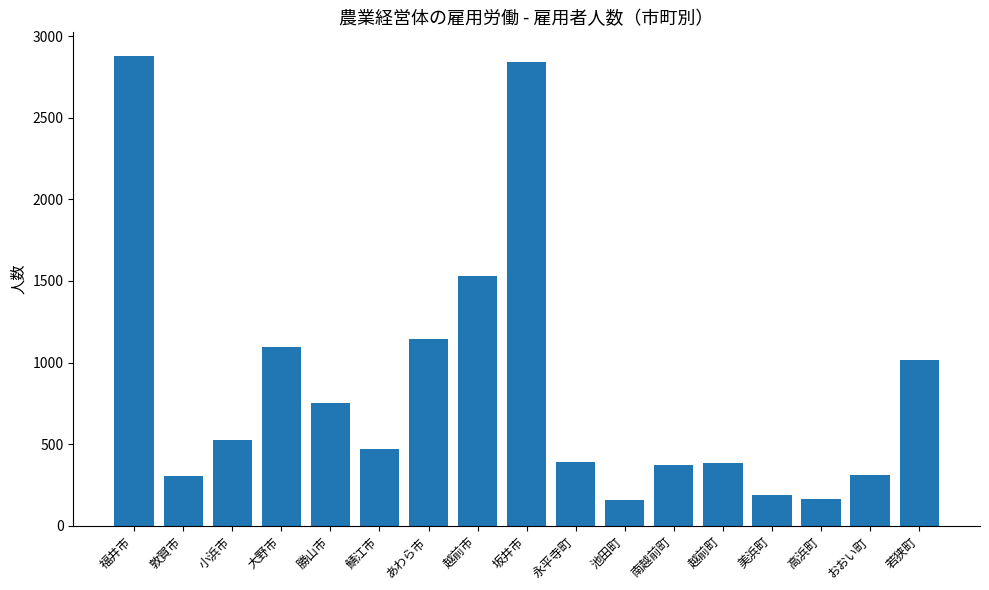

What is the value of the 15th bar from the left?

163